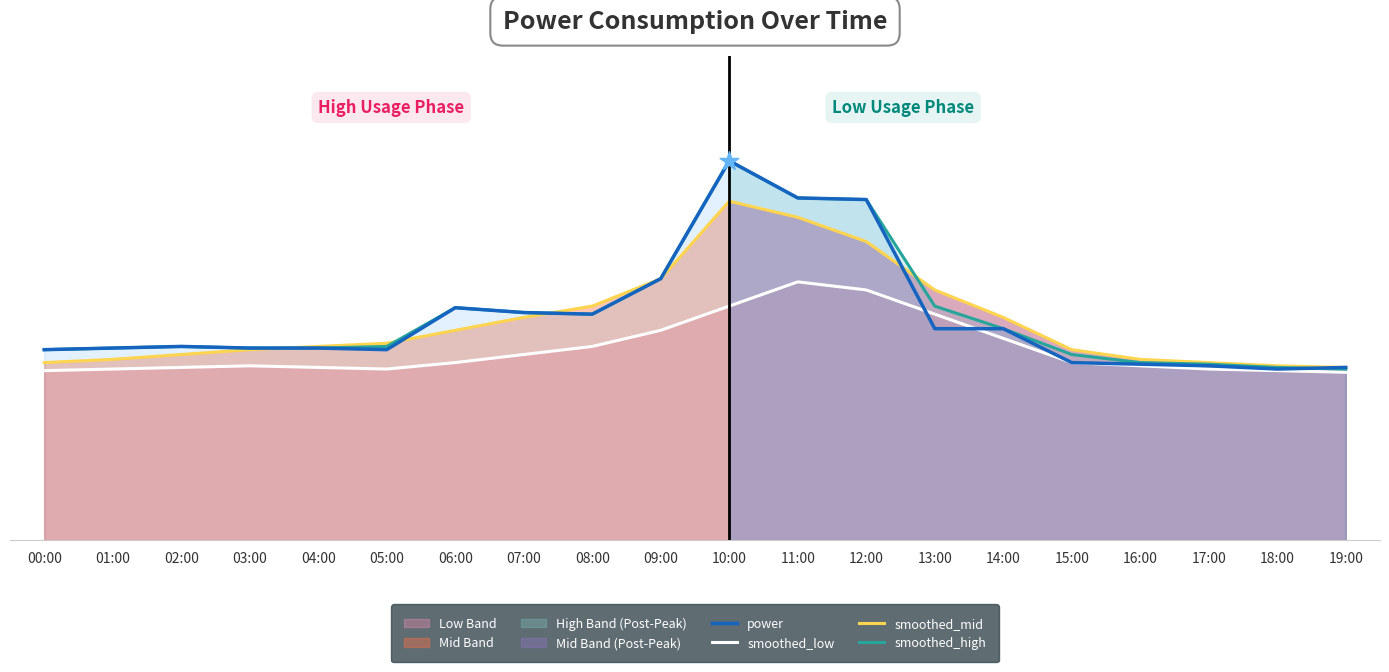

Which series reaches the minimum Y coordinate?

smoothed_low